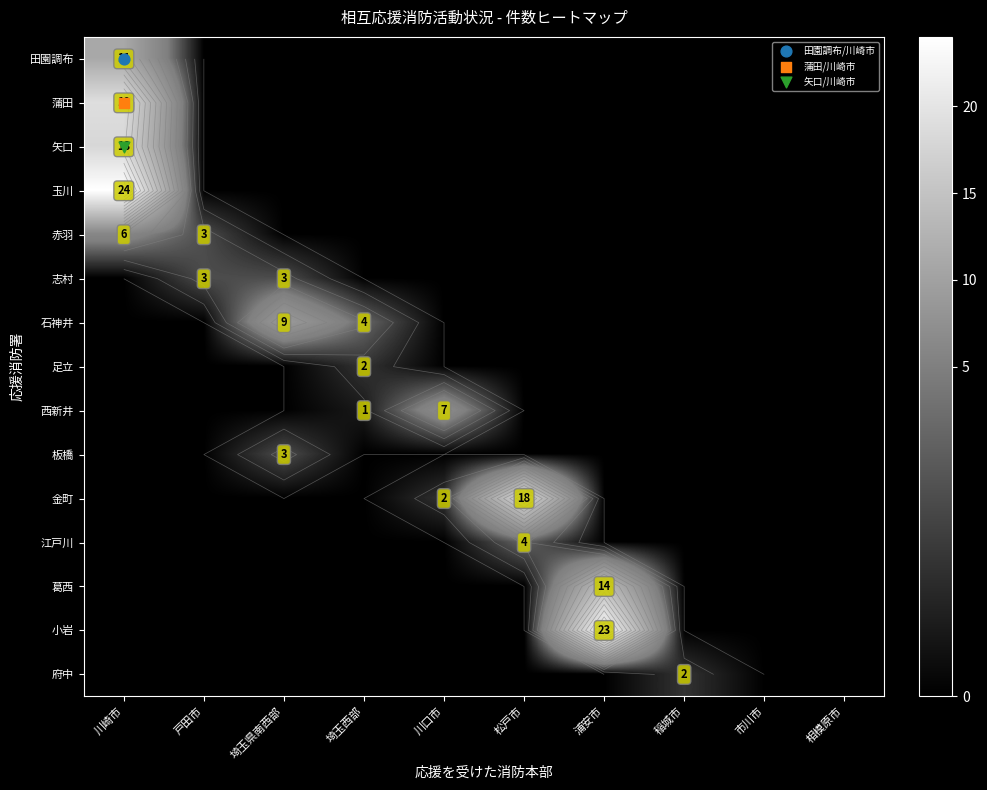

What is the difference between the highest and lowest values at 川崎市?

24